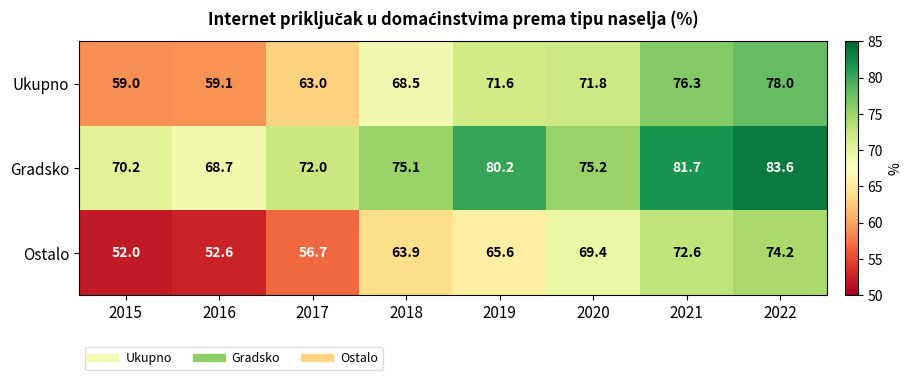

What value does the Ostalo series have at 2015?

52.0